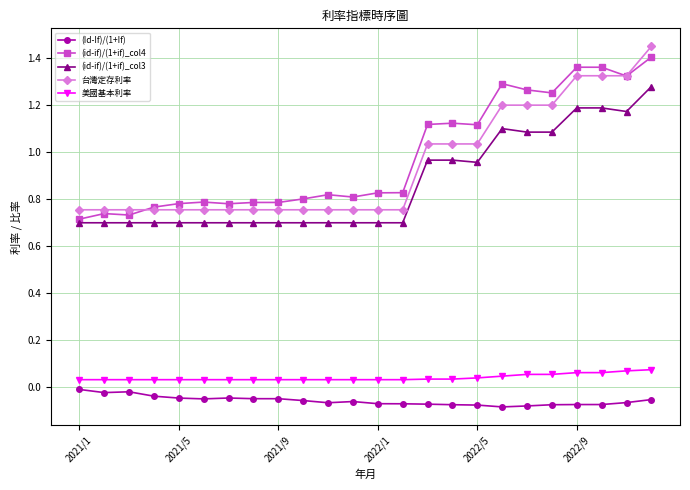

True or false: (id-if)/(1+if)_col4 has more than 2 points higher than both neighbors.

True